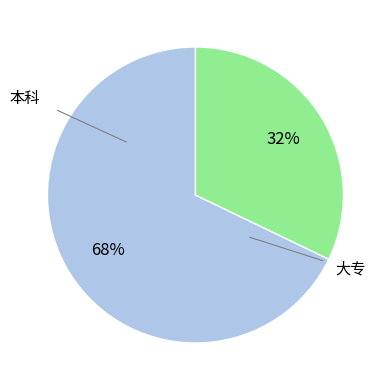

Is there any slice that represents more than half of the pie?

Yes